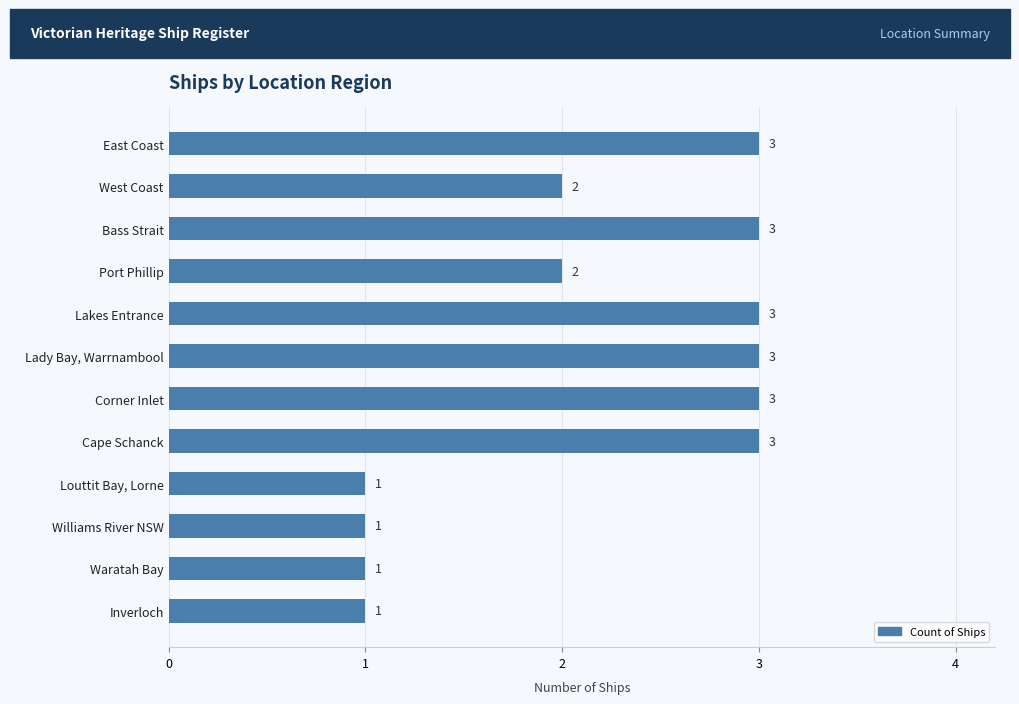

What position from the bottom is Cape Schanck?

5